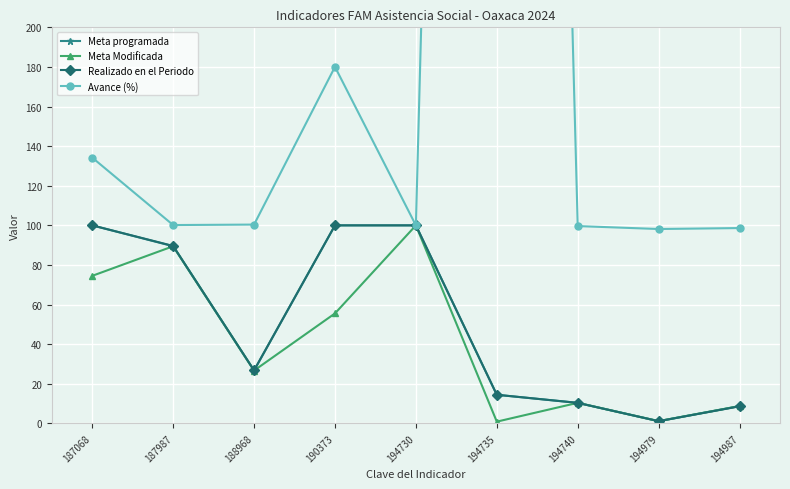

What are all the series names shown in the legend?

Meta programada, Meta Modificada, Realizado en el Periodo, Avance (%)